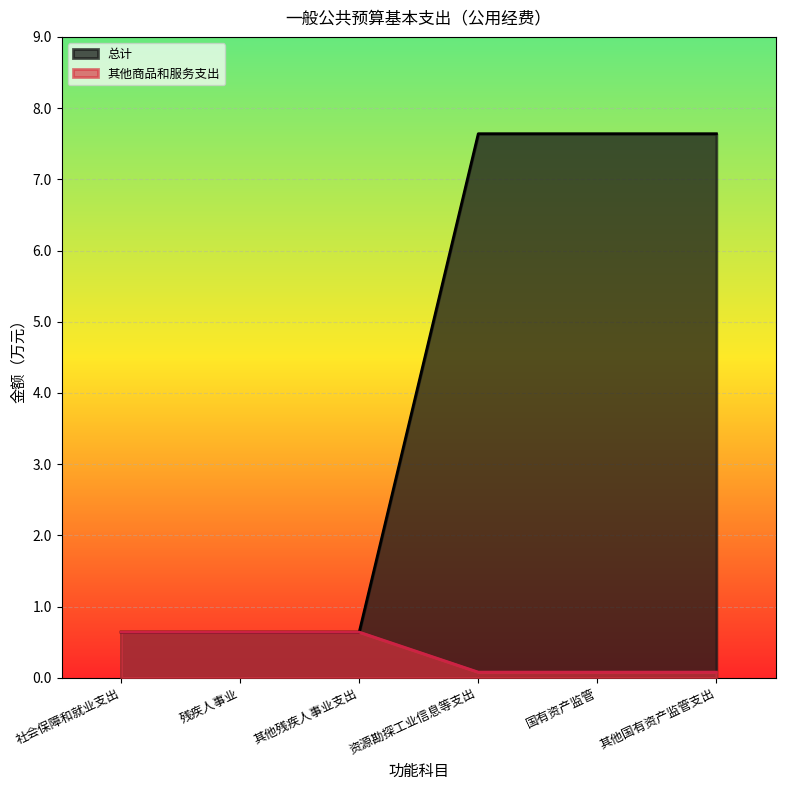

The 其他商品和服务支出 series shows 1.0 at 残疾人事业. True or false?

False